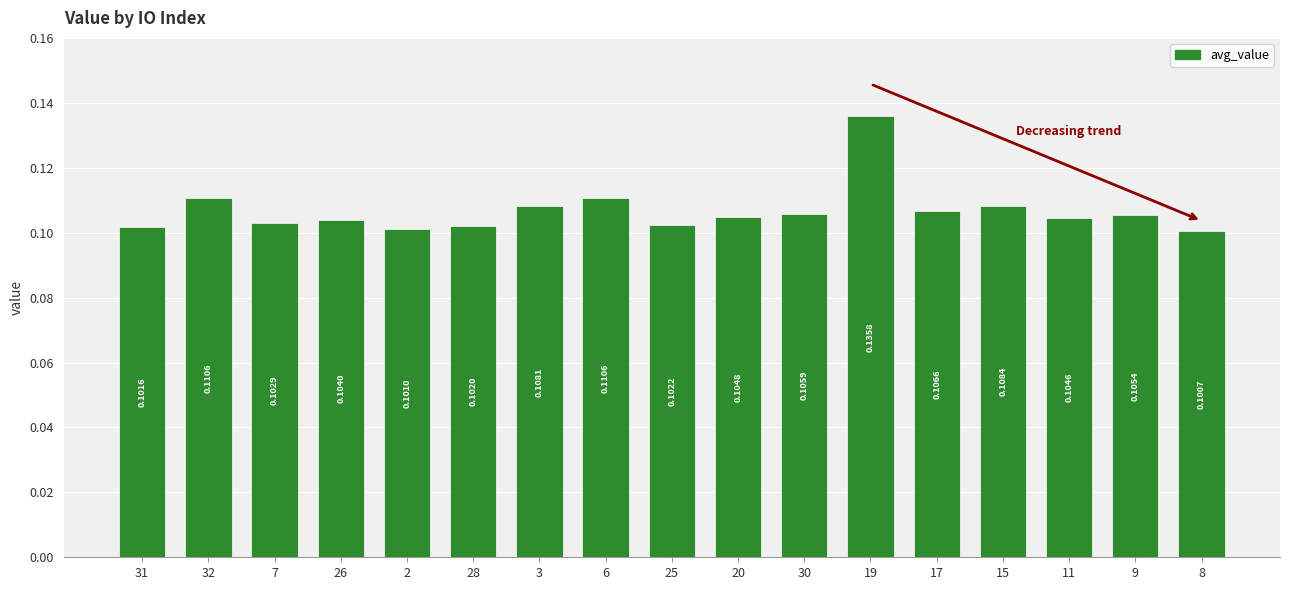

Between 31 and 17, which is larger?

17